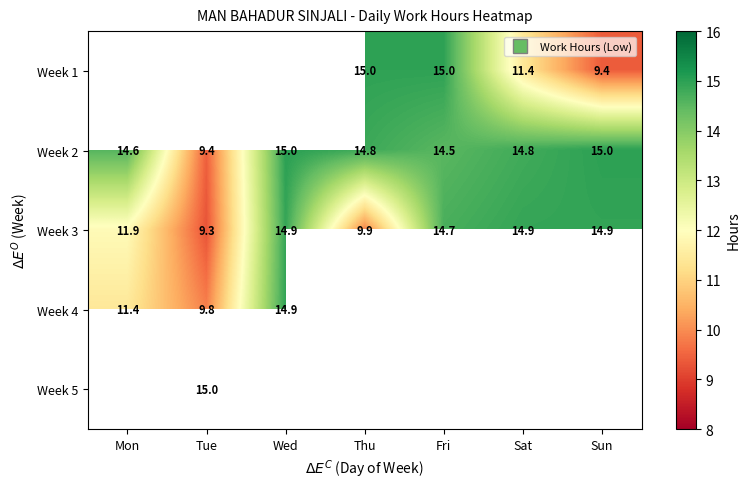

List the series in order of their overall mean, lowest first.

Week 3, Week 4, Week 5, Week 1, Week 2